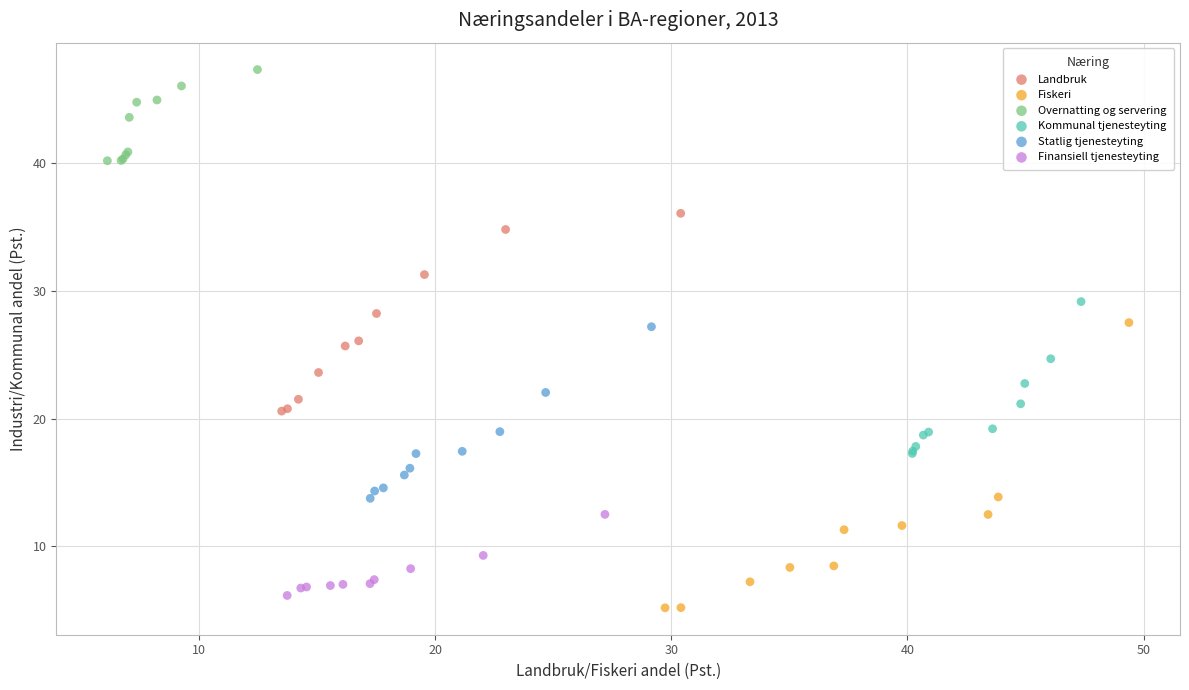

What are all the series names shown in the legend?

Landbruk, Fiskeri, Overnatting og servering, Kommunal tjenesteyting, Statlig tjenesteyting, Finansiell tjenesteyting